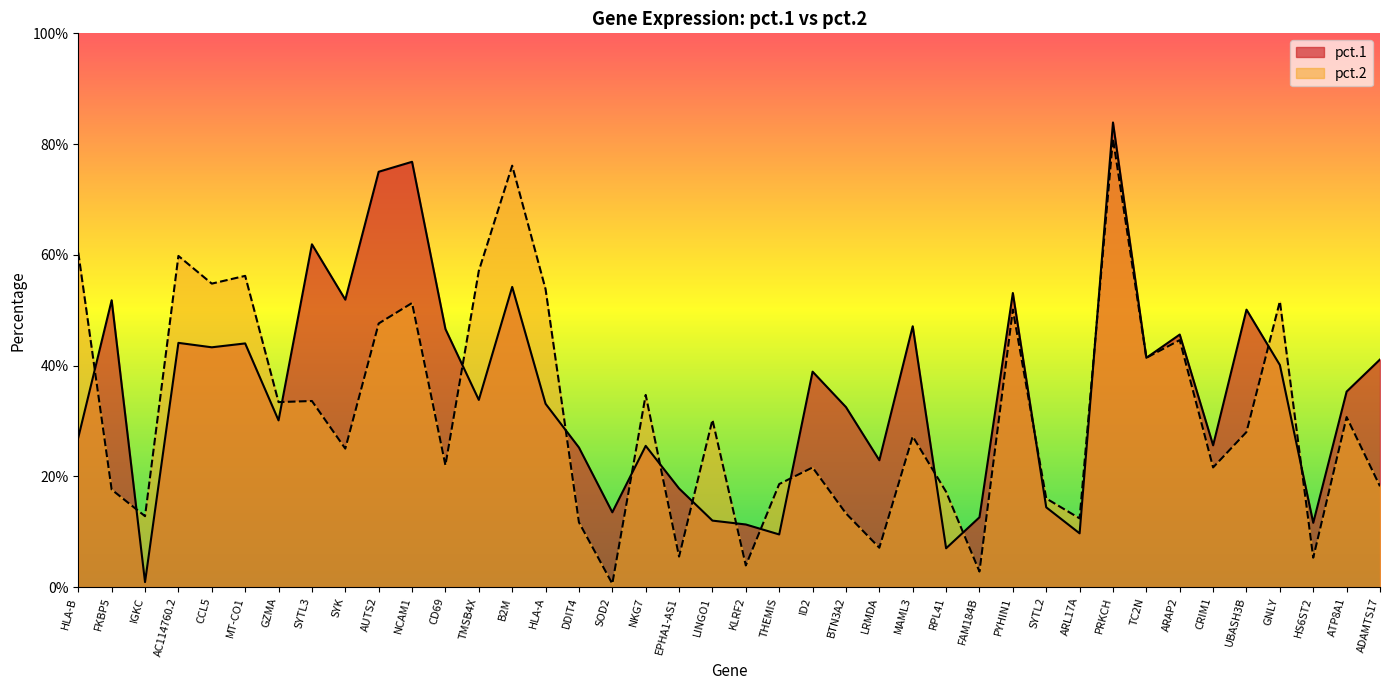

Reading right to left, extract all data points from this chart.

pct.1: 0.4	0.4	0.1	0.4	0.5	0.3	0.5	0.4	0.8	0.1	0.1	0.5	0.1	0.1	0.5	0.2	0.3	0.4	0.1	0.1	0.1	0.2	0.3	0.1	0.3	0.3	0.5	0.3	0.5	0.8	0.8	0.5	0.6	0.3	0.4	0.4	0.4	0.0	0.5	0.3
pct.2: 0.2	0.3	0.1	0.5	0.3	0.2	0.4	0.4	0.8	0.1	0.2	0.5	0.0	0.2	0.3	0.1	0.1	0.2	0.2	0.0	0.3	0.1	0.3	0.0	0.1	0.5	0.8	0.6	0.2	0.5	0.5	0.2	0.3	0.3	0.6	0.5	0.6	0.1	0.2	0.6